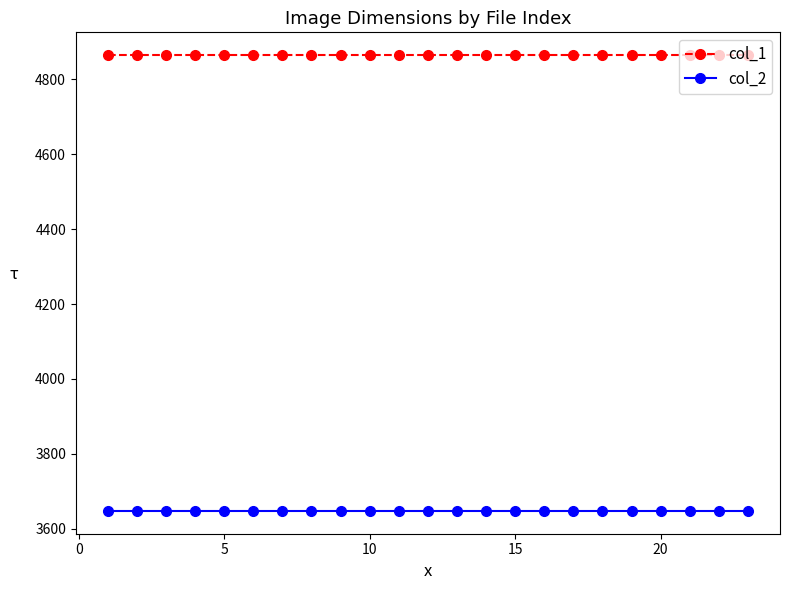

What is the average value of the col_2 series?

3648